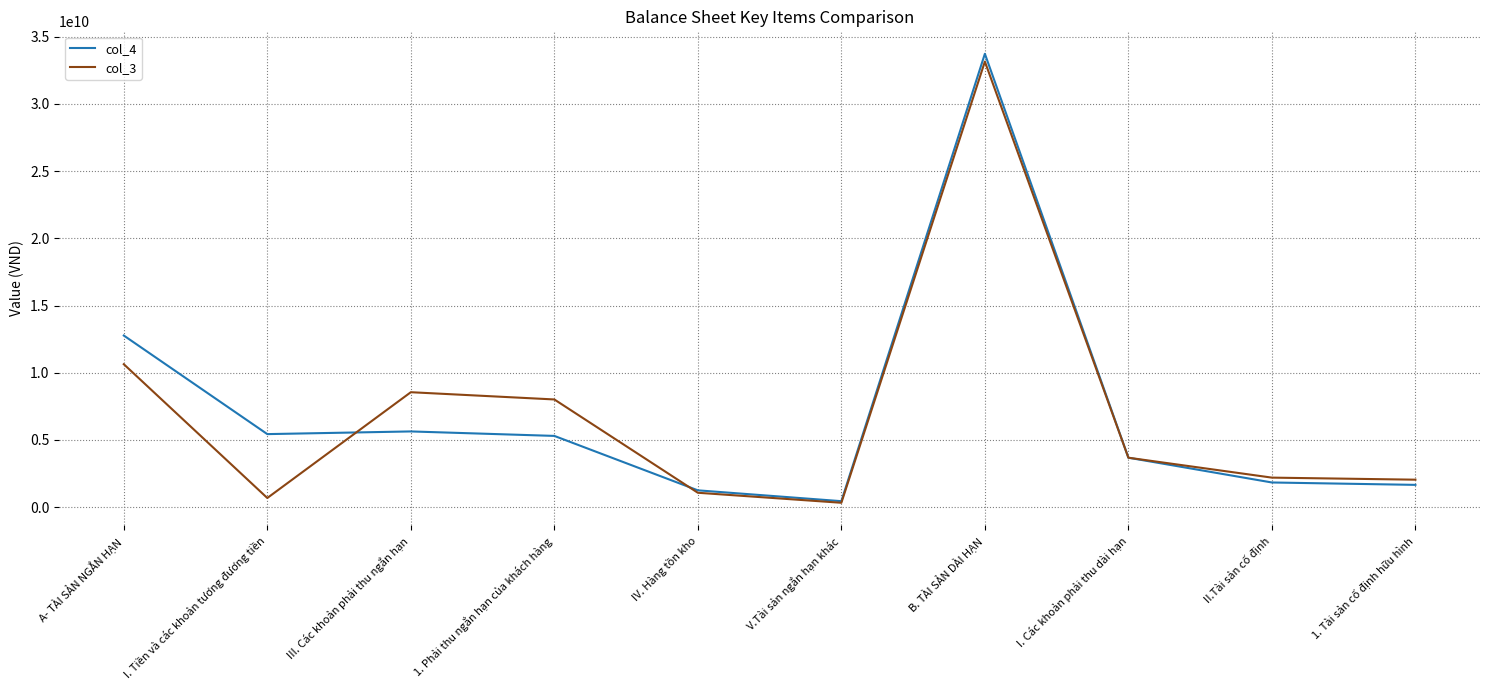

Between A- TÀI SẢN NGẮN HẠN and 1. Tài sản cố định hữu hình, which series saw the biggest shift?

col_4